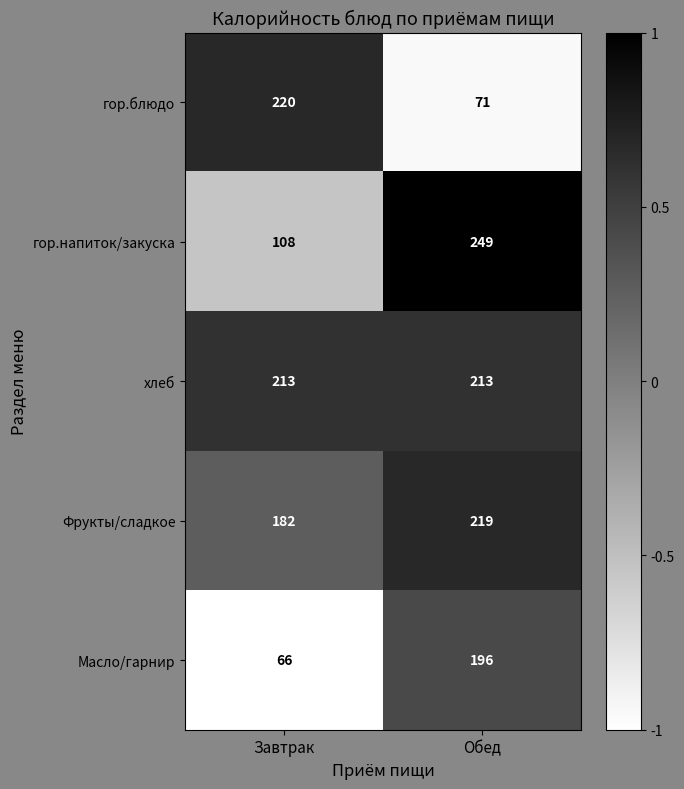

Reading left to right, transcribe all the data shown in this chart.

гор.блюдо: Завтрак=220	Обед=71
гор.напиток/закуска: Завтрак=108	Обед=249
хлеб: Завтрак=213	Обед=213
Фрукты/сладкое: Завтрак=182	Обед=219
Масло/гарнир: Завтрак=66	Обед=196